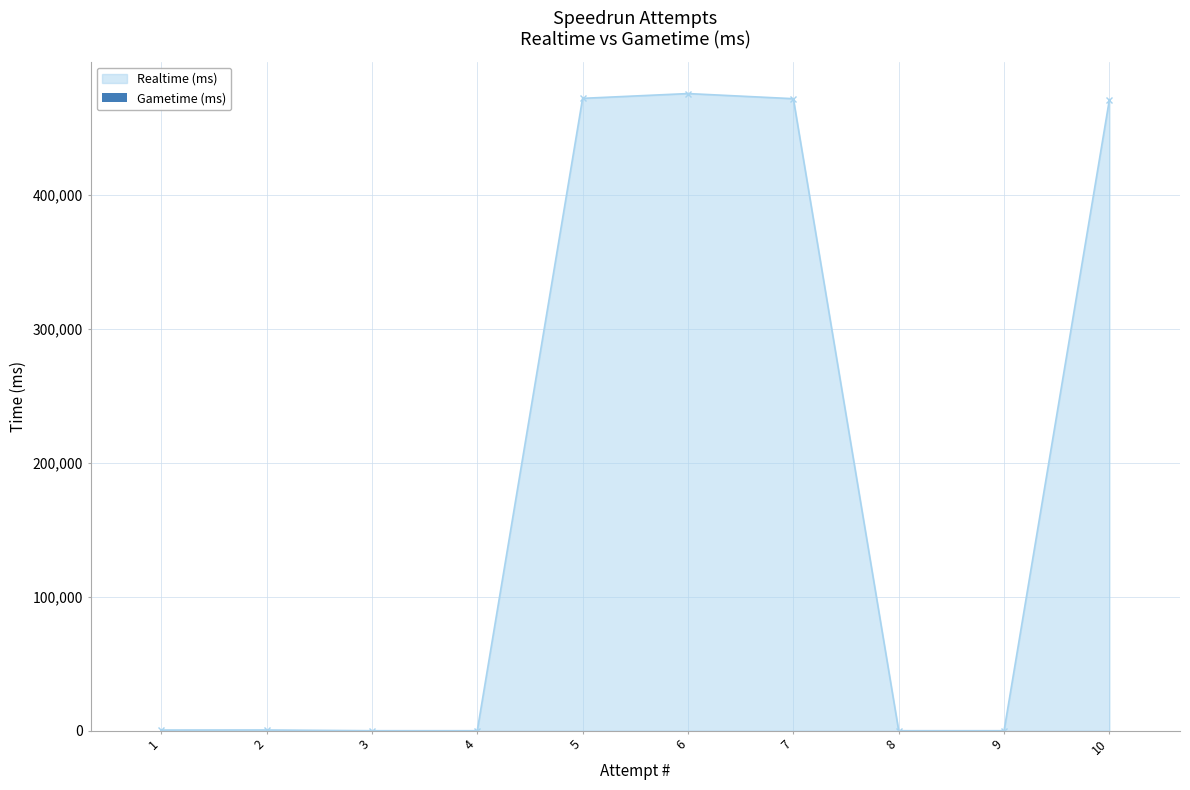

What is the difference between the second highest and second lowest values?

472111